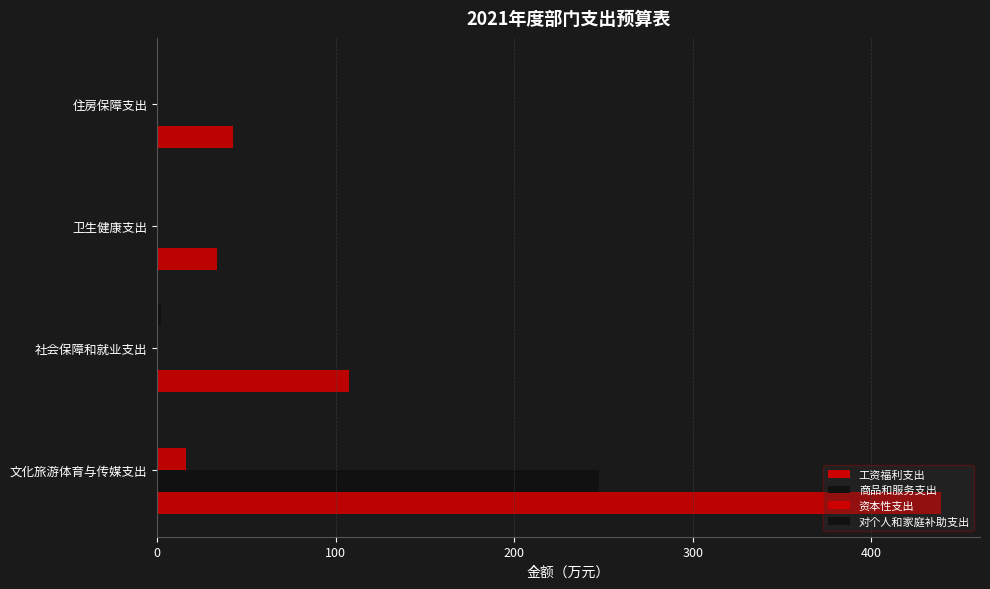

What is the sum of all 对个人和家庭补助支出 values?

2.2